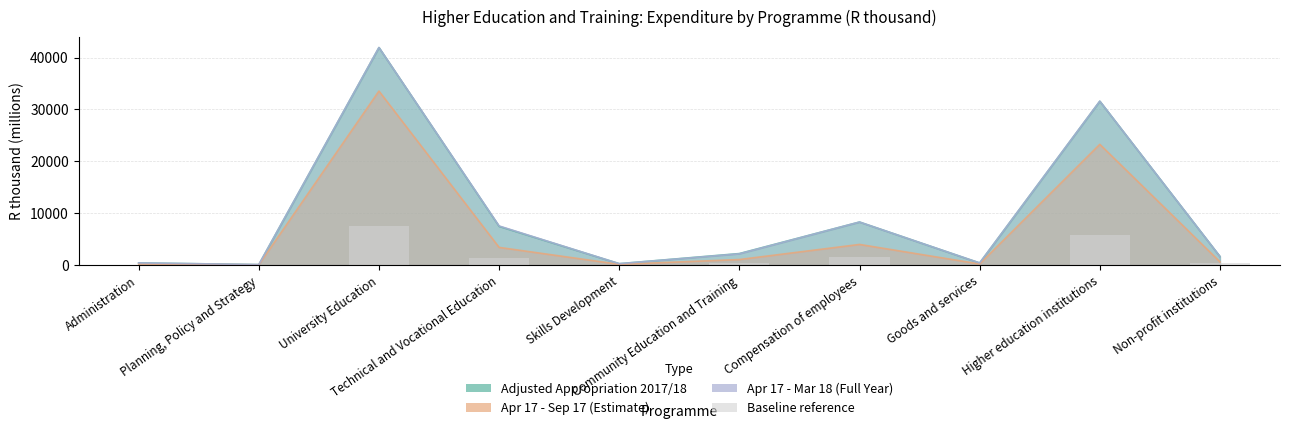

What is the label of the 8th bar from the left?

Goods and services